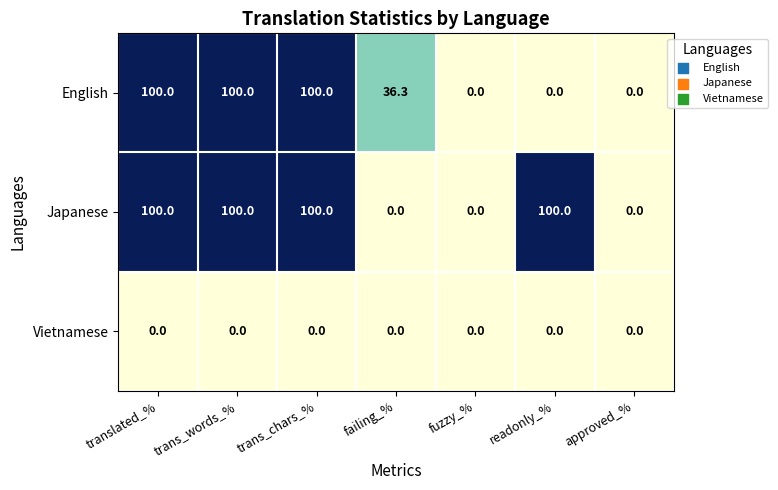

What is the spread (max minus min) of values at trans_chars_%?

100.0